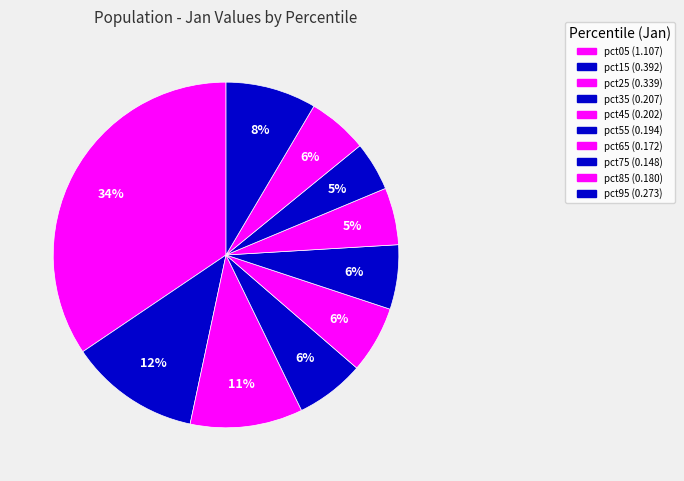

Count the number of slices in the pie.

10